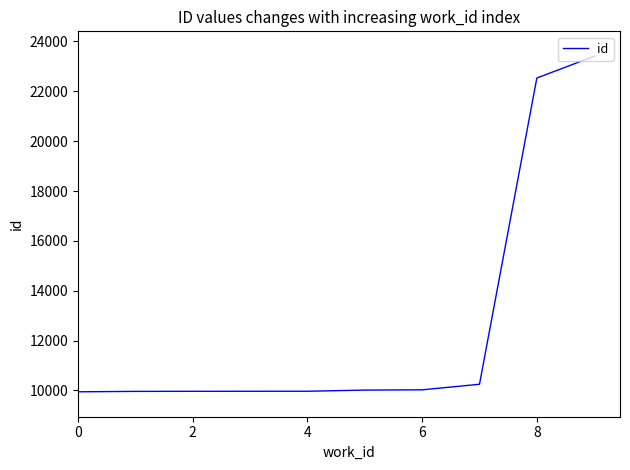

What is the greatest value displayed?

23407